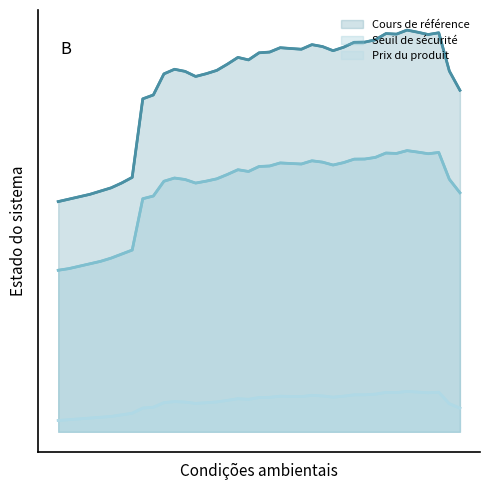

Reading left to right, extract all data points from this chart.

Cours de référence: 0=28.5	1=28.8	2=29.1	3=29.4	4=29.8	5=30.2	6=30.8	7=31.5	8=41.2	9=41.7	10=44.3	11=44.9	12=44.6	13=44.0	14=44.3	15=44.7	16=45.5	17=46.4	18=46.0	19=46.9	20=47.0	21=47.5	22=47.5	23=47.4	24=47.9	25=47.7	26=47.2	27=47.6	28=48.2	29=48.2	30=48.5	31=49.3	32=49.2	33=49.7	34=49.5	35=49.2	36=49.4	37=44.7	38=42.3
Seuil de sécurité: 0=20.0	1=20.2	2=20.5	3=20.8	4=21.1	5=21.5	6=22.0	7=22.5	8=28.9	9=29.2	10=31.0	11=31.4	12=31.2	13=30.8	14=31.0	15=31.3	16=31.9	17=32.4	18=32.2	19=32.8	20=32.9	21=33.3	22=33.2	23=33.2	24=33.6	25=33.4	26=33.0	27=33.3	28=33.8	29=33.8	30=34.0	31=34.5	32=34.5	33=34.8	34=34.6	35=34.4	36=34.6	37=31.3	38=29.6
Prix du produit: 0=1.4	1=1.5	2=1.6	3=1.7	4=1.8	5=1.9	6=2.1	7=2.3	8=2.9	9=3.0	10=3.6	11=3.7	12=3.7	13=3.5	14=3.6	15=3.7	16=3.9	17=4.1	18=4.0	19=4.2	20=4.3	21=4.4	22=4.4	23=4.4	24=4.5	25=4.4	26=4.3	27=4.4	28=4.6	29=4.6	30=4.7	31=4.9	32=4.9	33=5.0	34=4.9	35=4.8	36=4.9	37=3.5	38=2.9